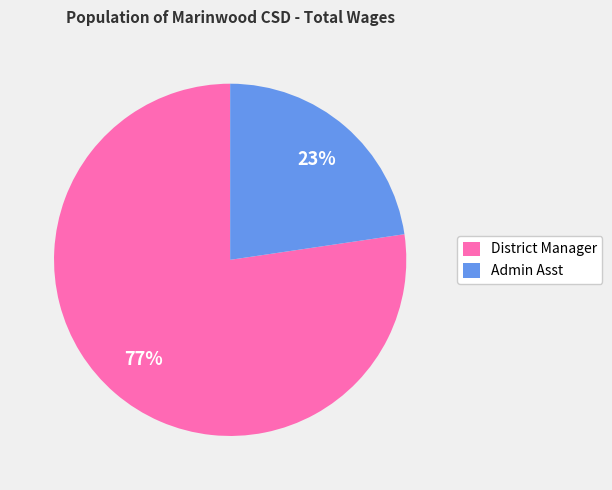

How many slices are in this pie chart?

2